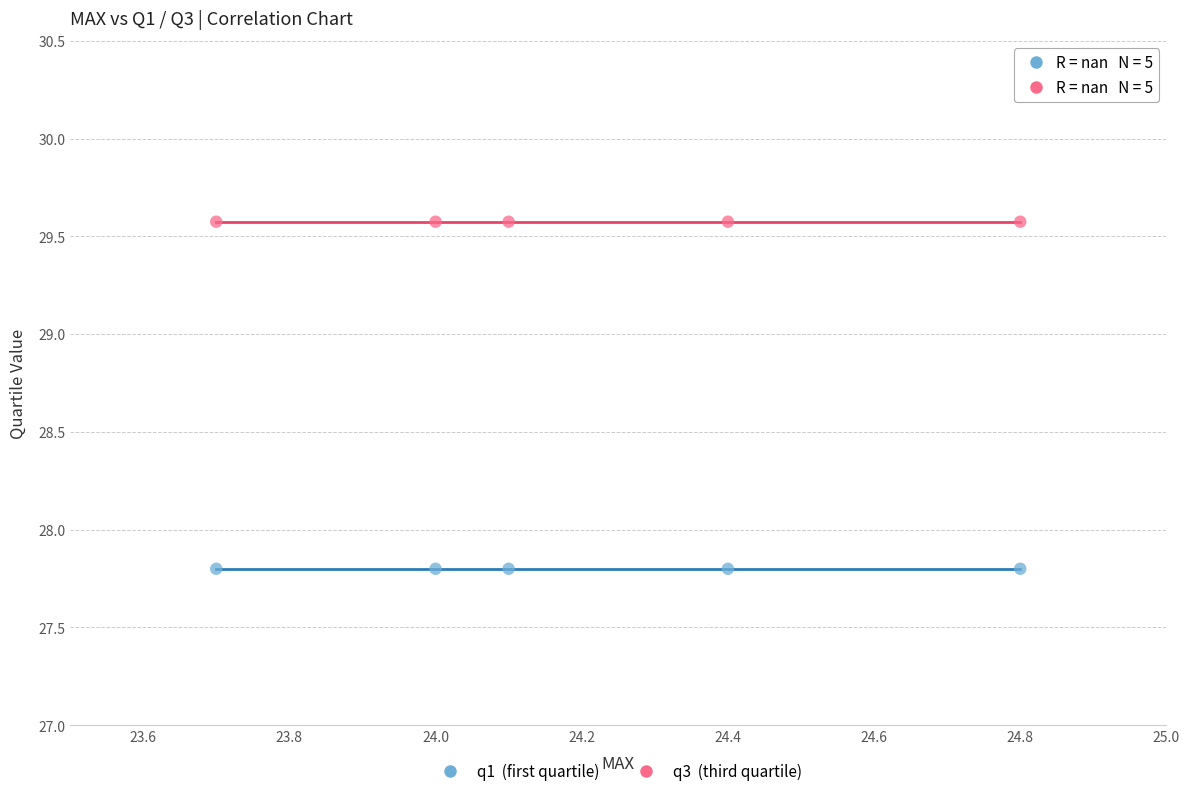

Across all data points, what is the average Y value?

28.7